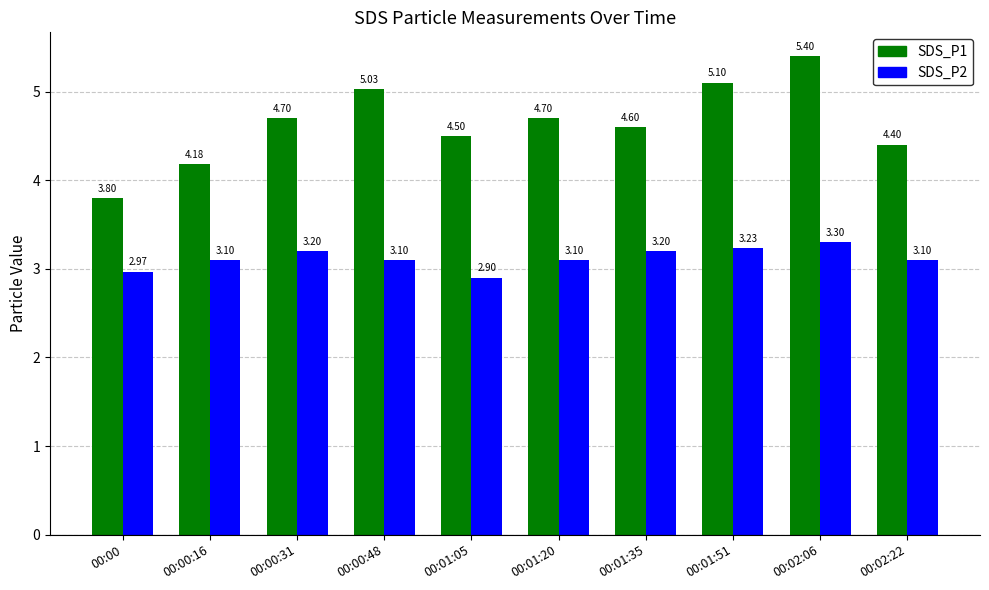

What is the smallest value displayed?

2.9